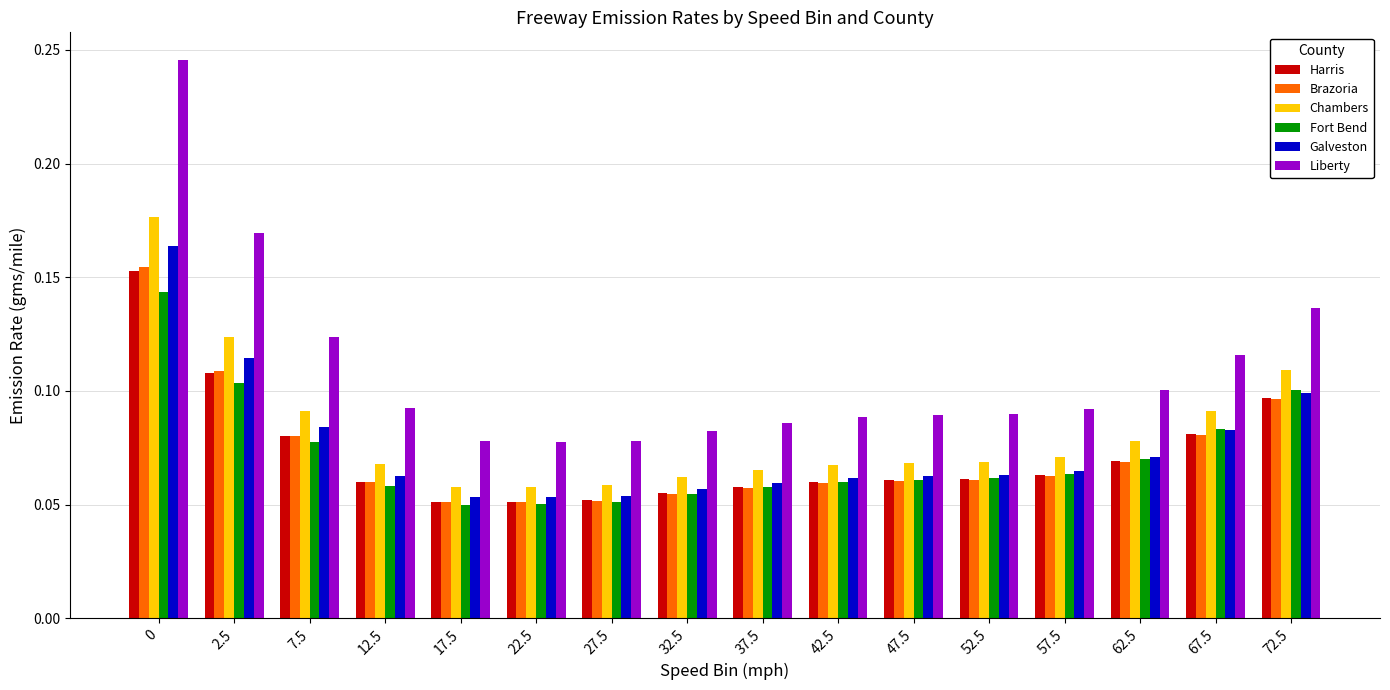

What is the sum of all Liberty values?

1.7